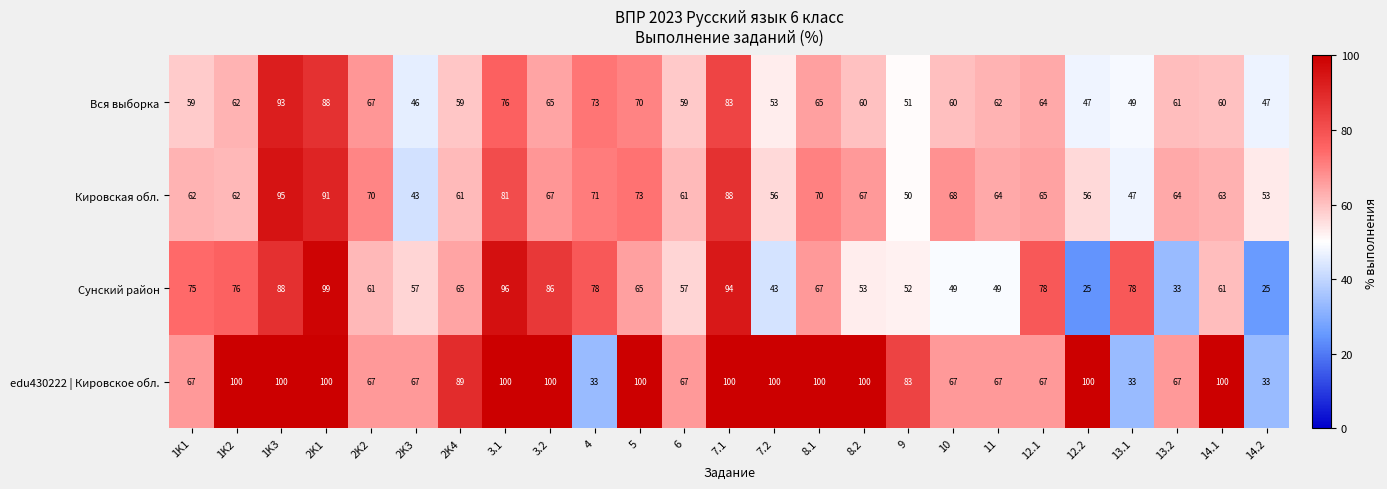

At which category is the sum across all series the highest?

2K1